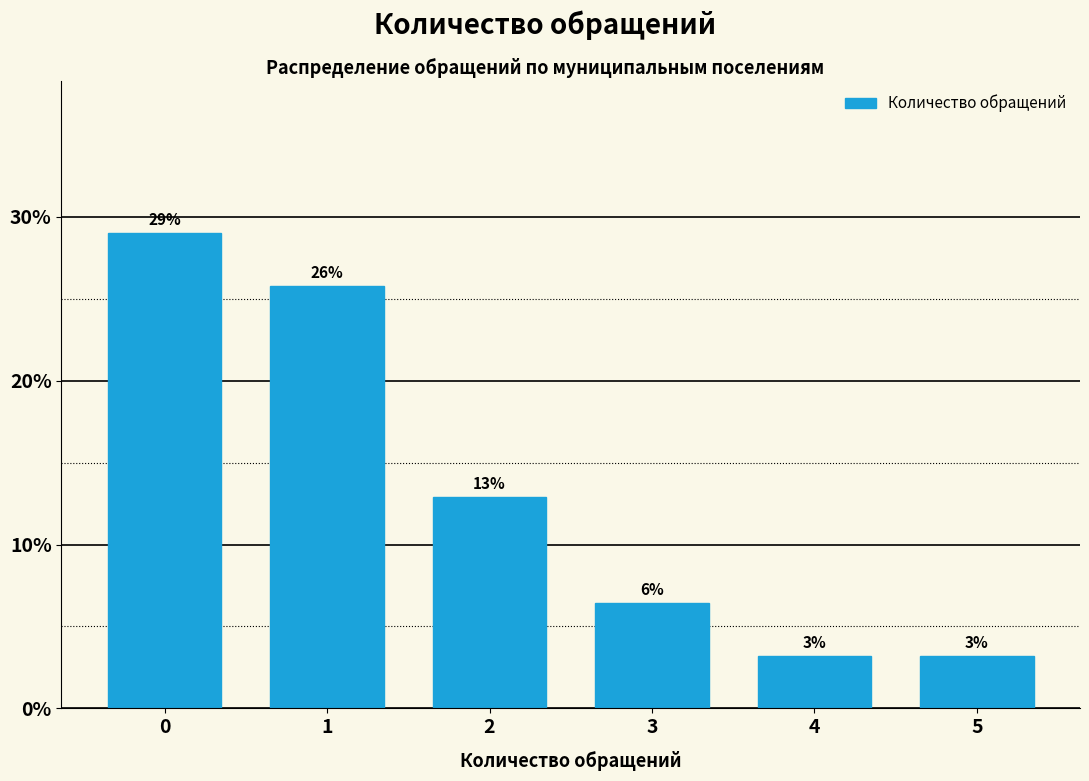

Are the bars horizontal?

No